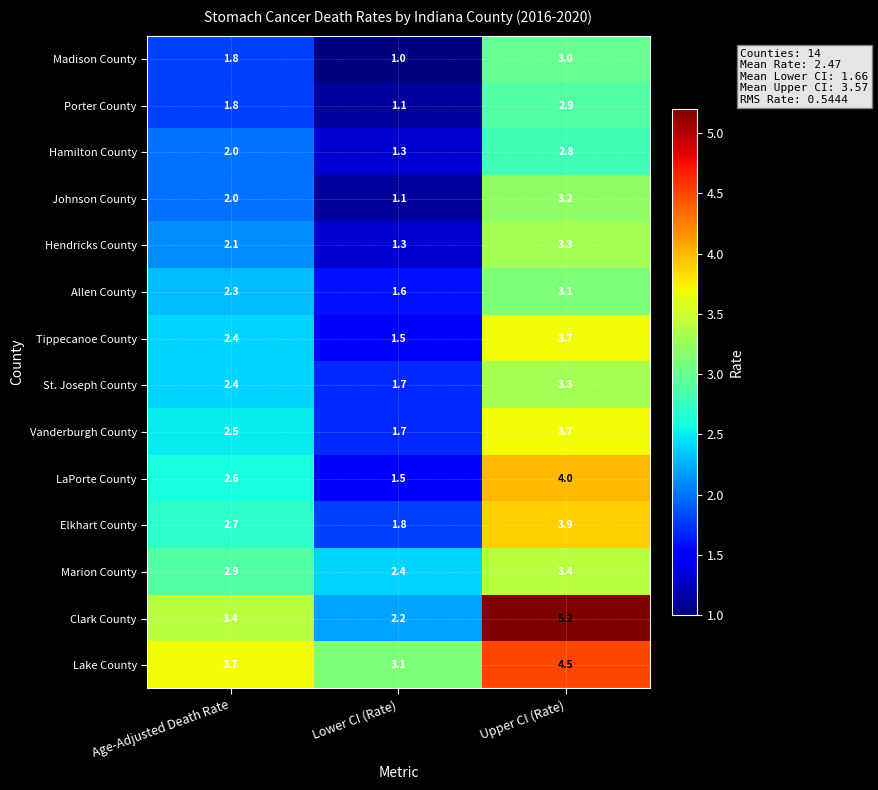

List the labels in order of Lake County value, smallest first.

Lower CI (Rate), Age-Adjusted Death Rate, Upper CI (Rate)